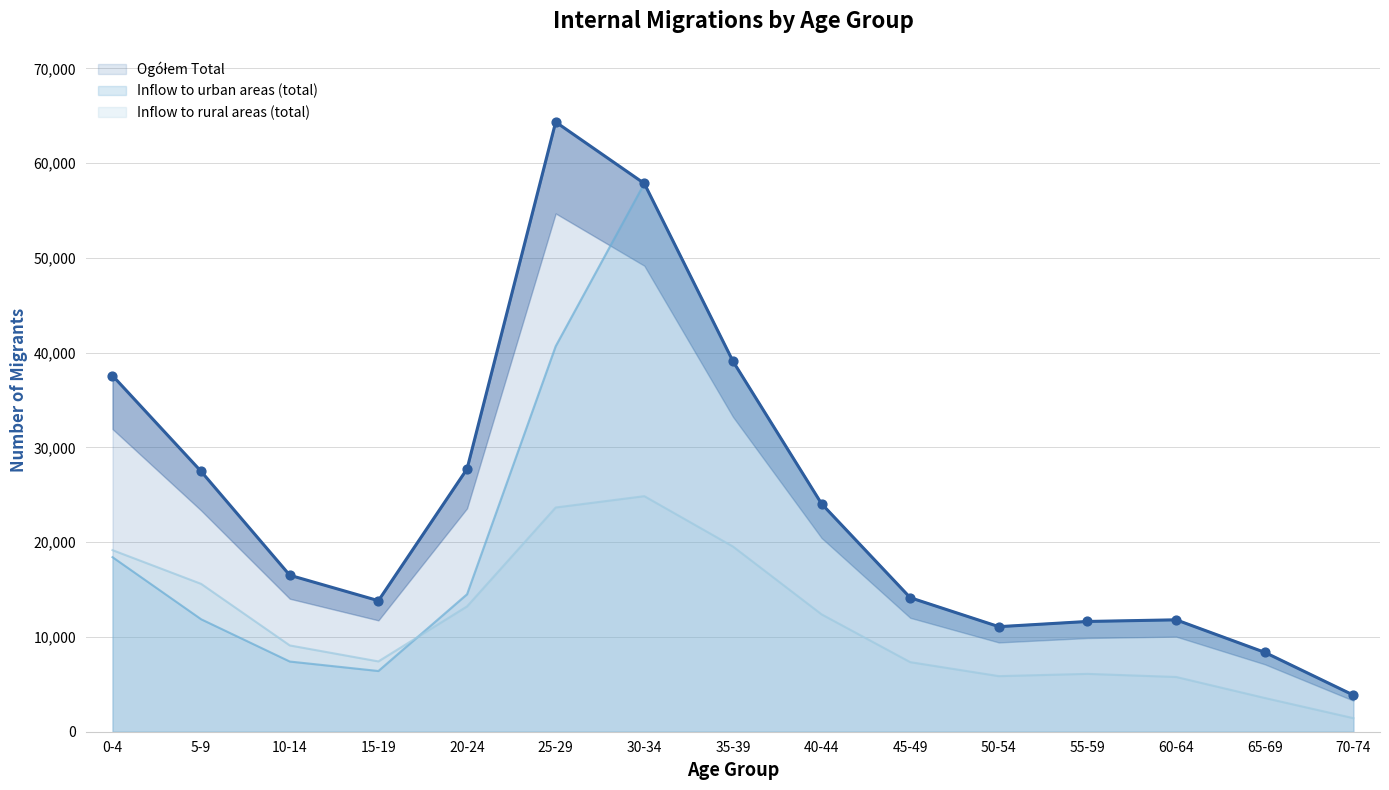

Which series reaches the minimum Y coordinate?

Inflow to rural areas (total)